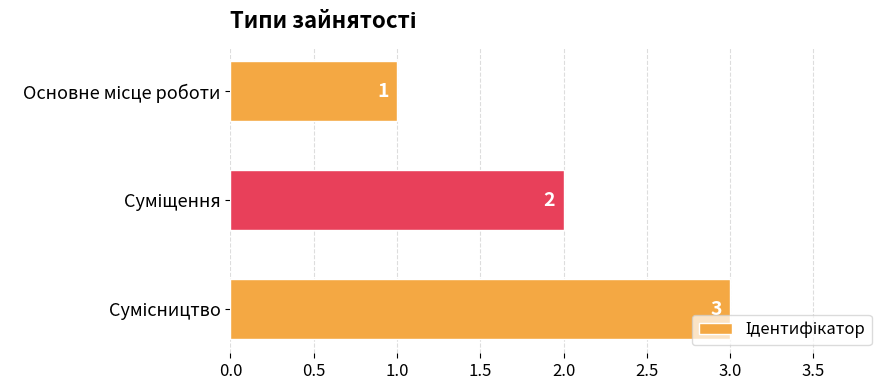

What is the value of the 1st bar from the top?

1